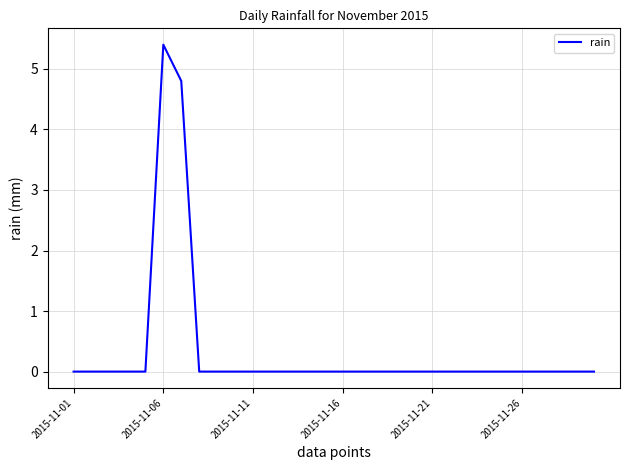

Does the chart display data point markers on the line(s)?

No